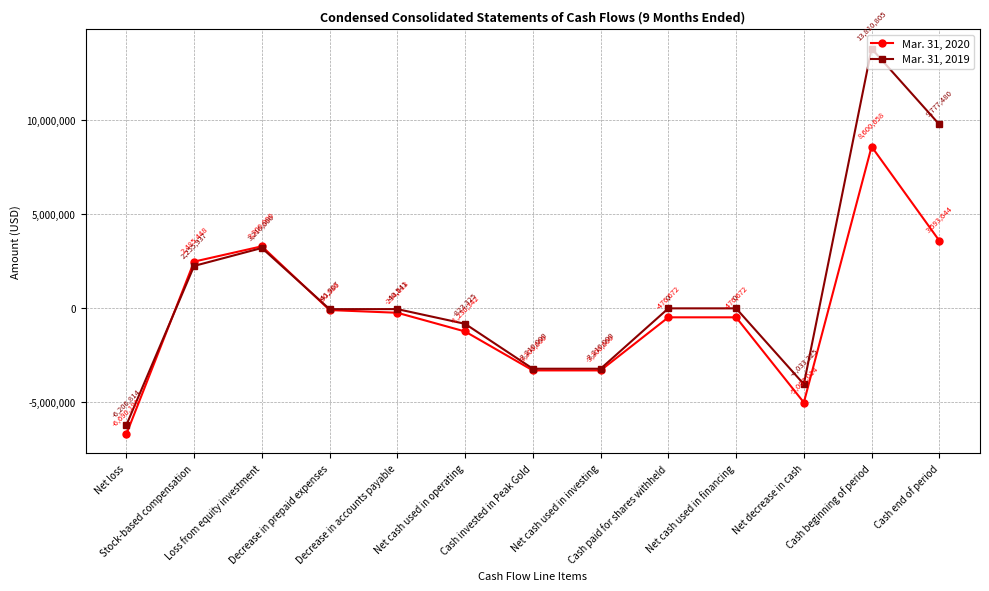

What are all the series names shown in the legend?

Mar. 31, 2020, Mar. 31, 2019